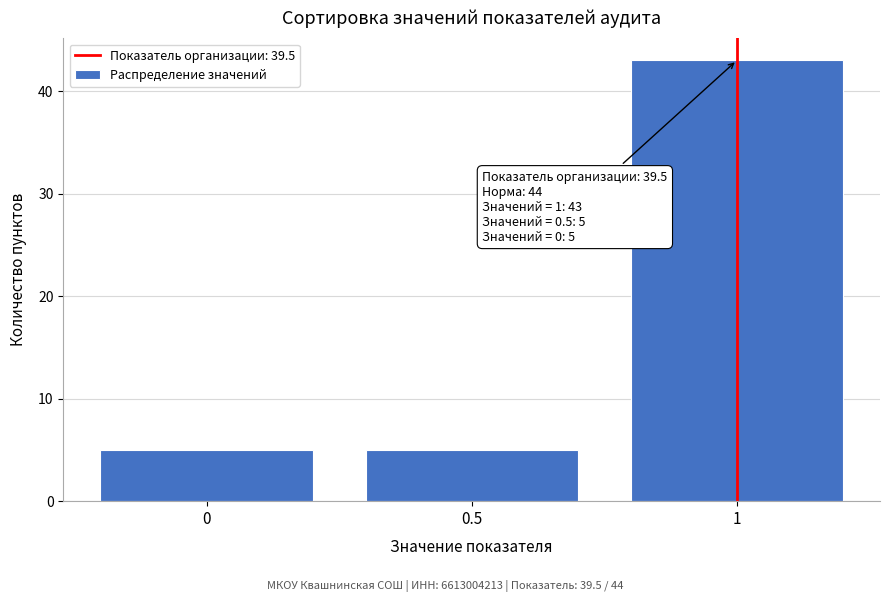

Reading left to right, extract all data points from this chart.

5	5	43